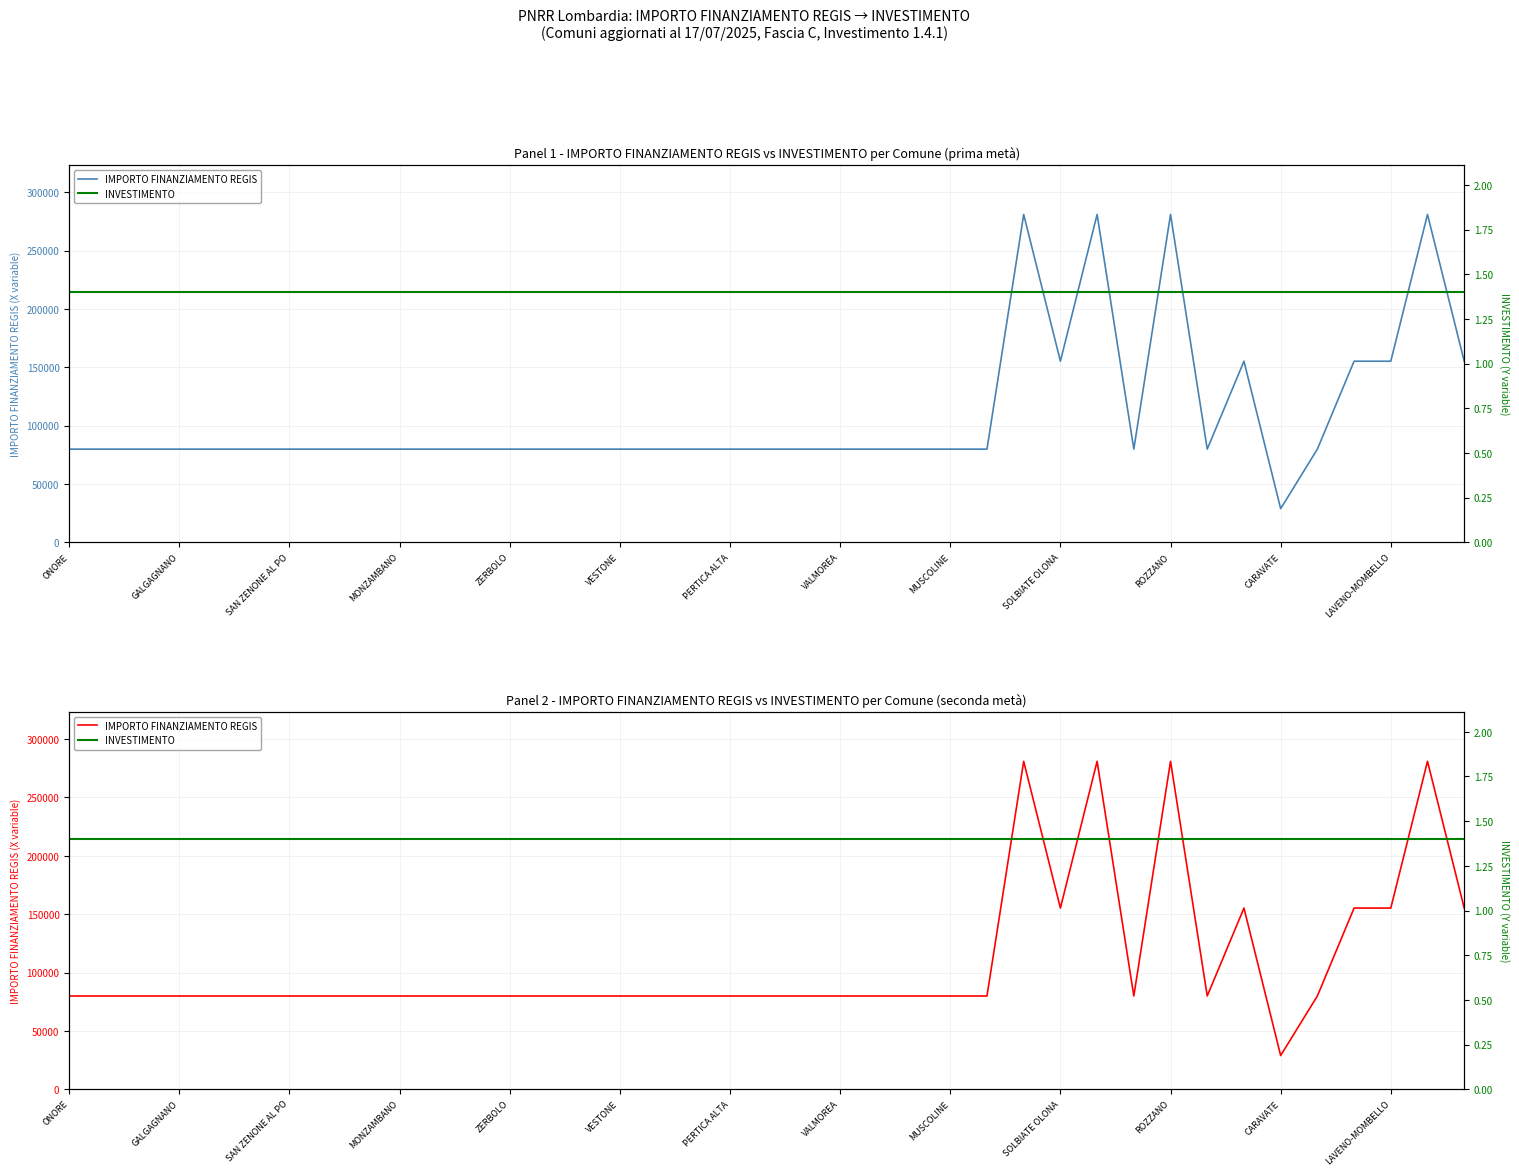

How many interior local peaks does the IMPORTO FINANZIAMENTO REGIS series have?

5